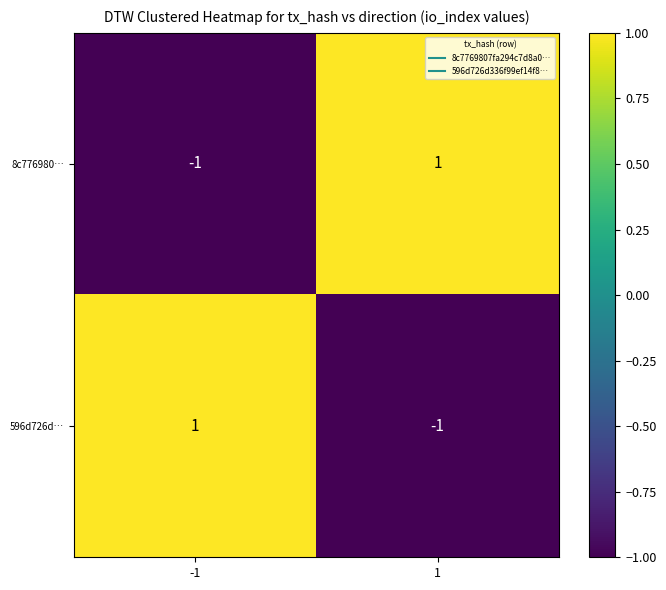

Reading left to right, transcribe all the data shown in this chart.

8c776980…: -1	1
596d726d…: 1	-1